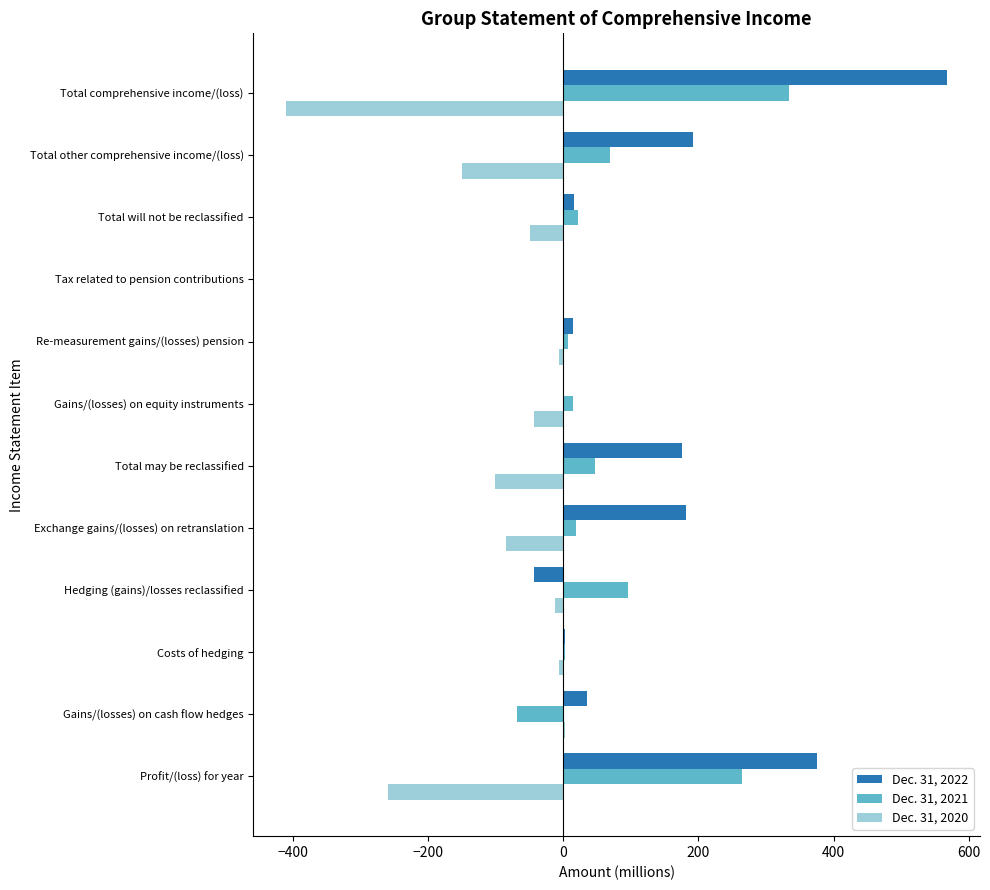

Which category has the highest value in the Dec. 31, 2021 series?

Total comprehensive income/(loss)